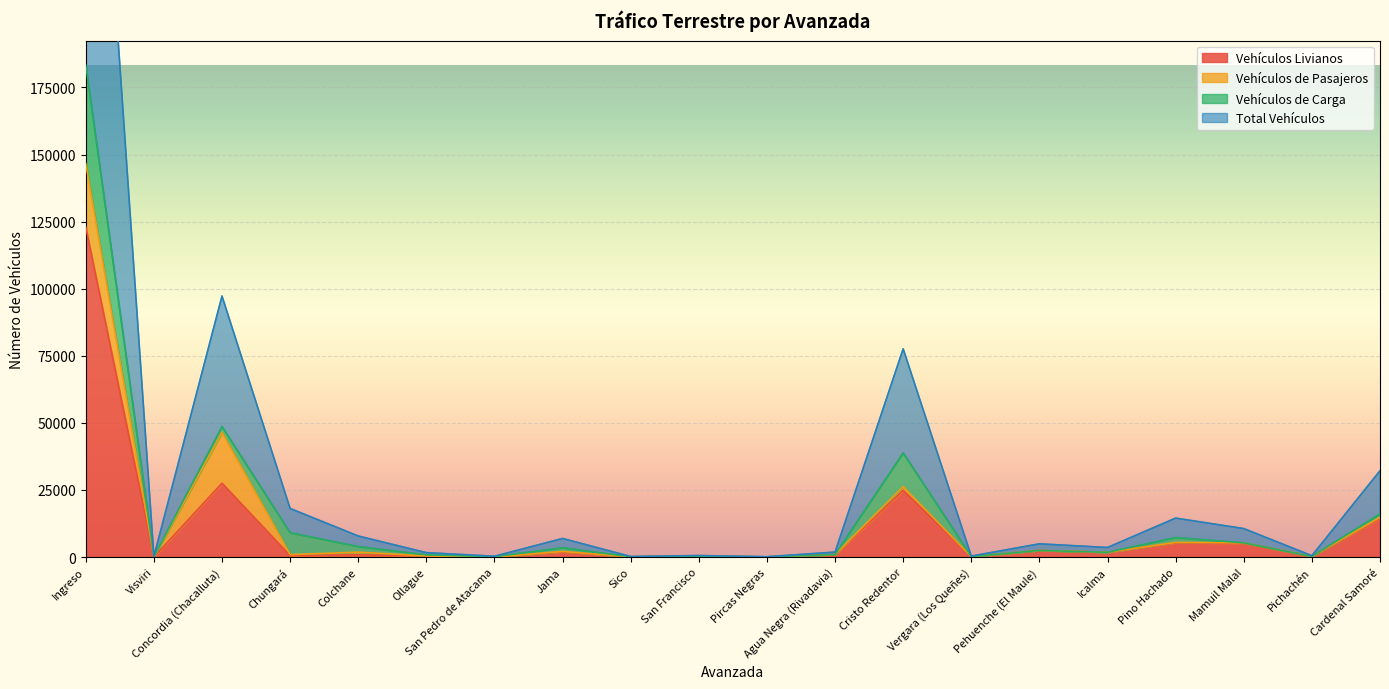

Count the number of categories in the chart.

20